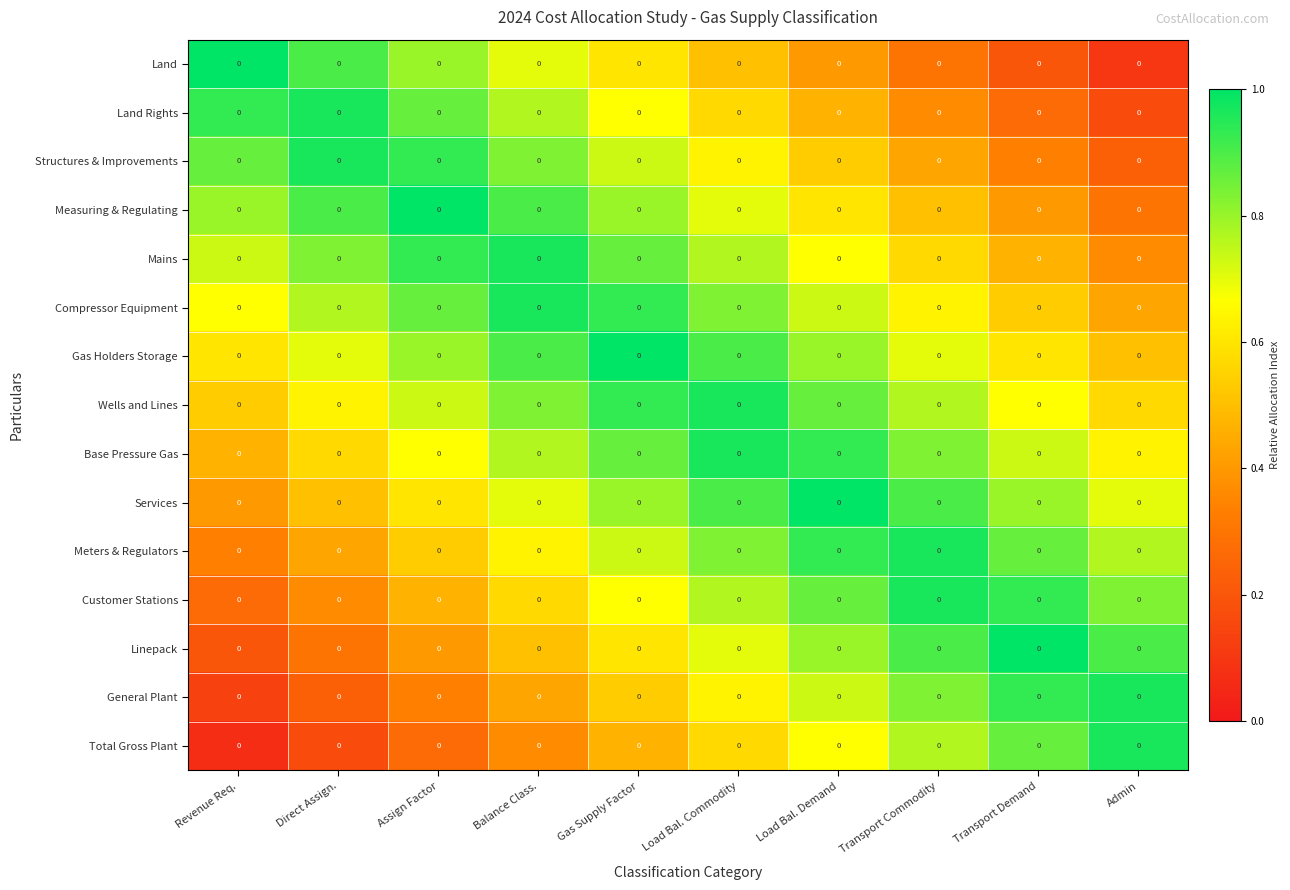

What is the smallest value displayed?

0.1